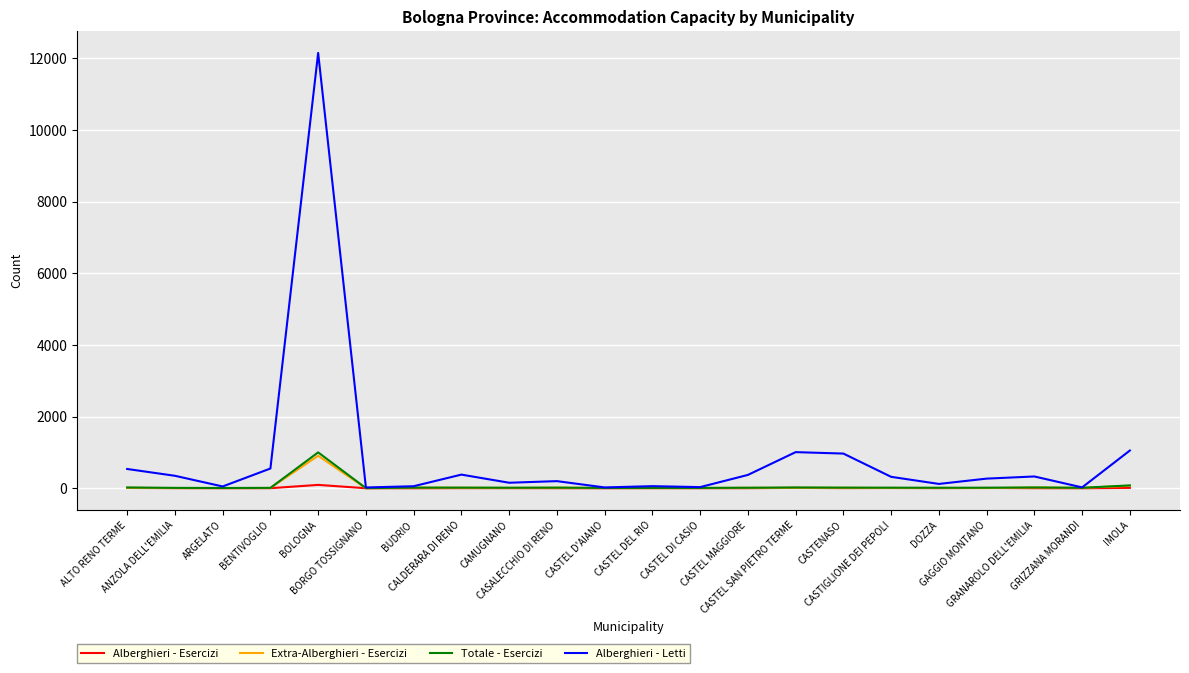

What is the total value across all series at ARGELATO?

69